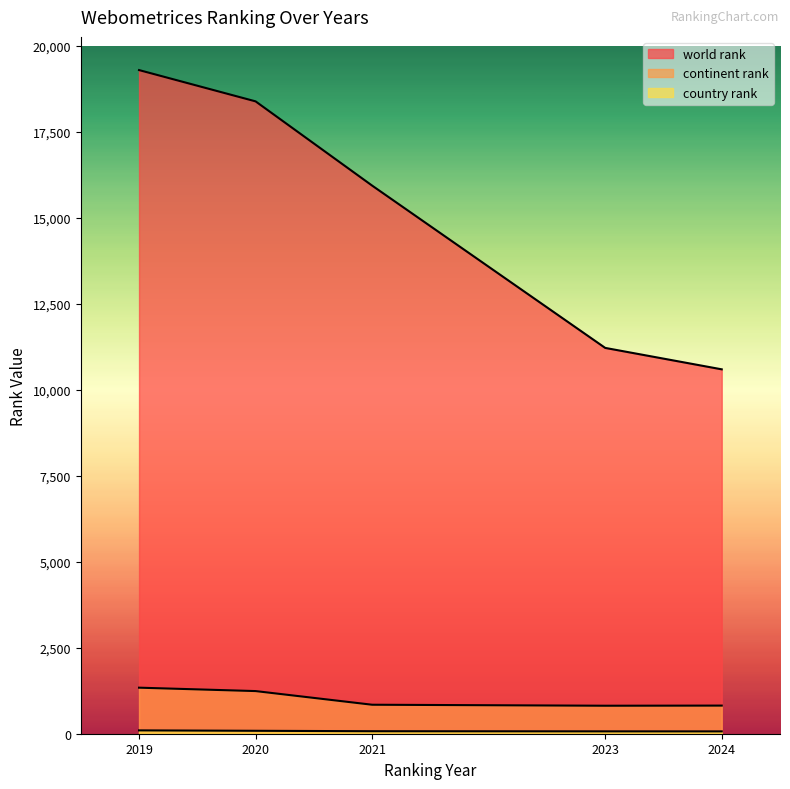

True or false: continent rank and country rank cross at least once.

False